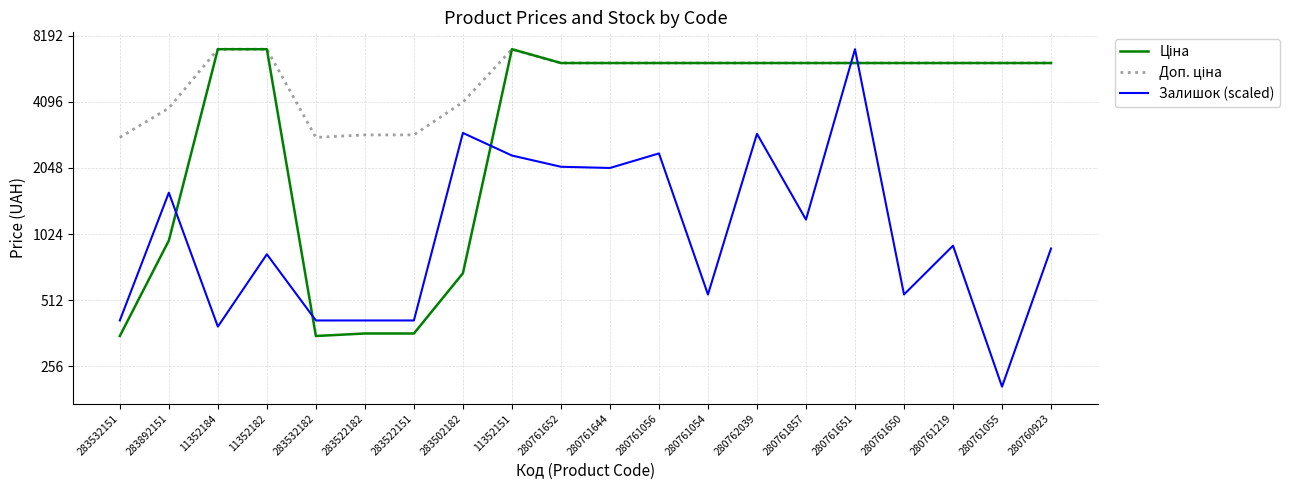

Is the value of Залишок (scaled) at 283522182 greater than the value of Ціна at 283532182?

Yes